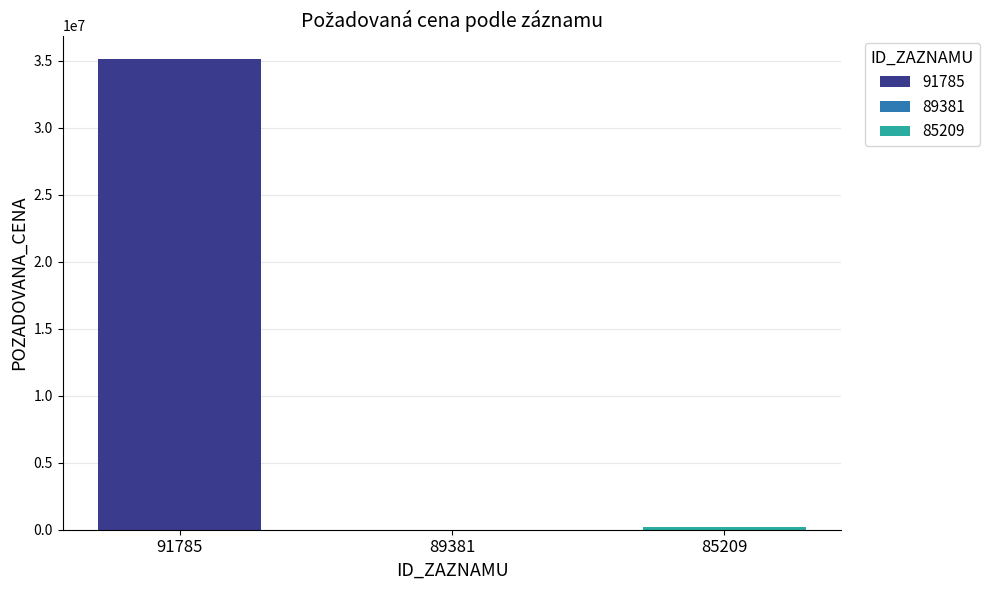

Does the chart contain stacked bars?

No